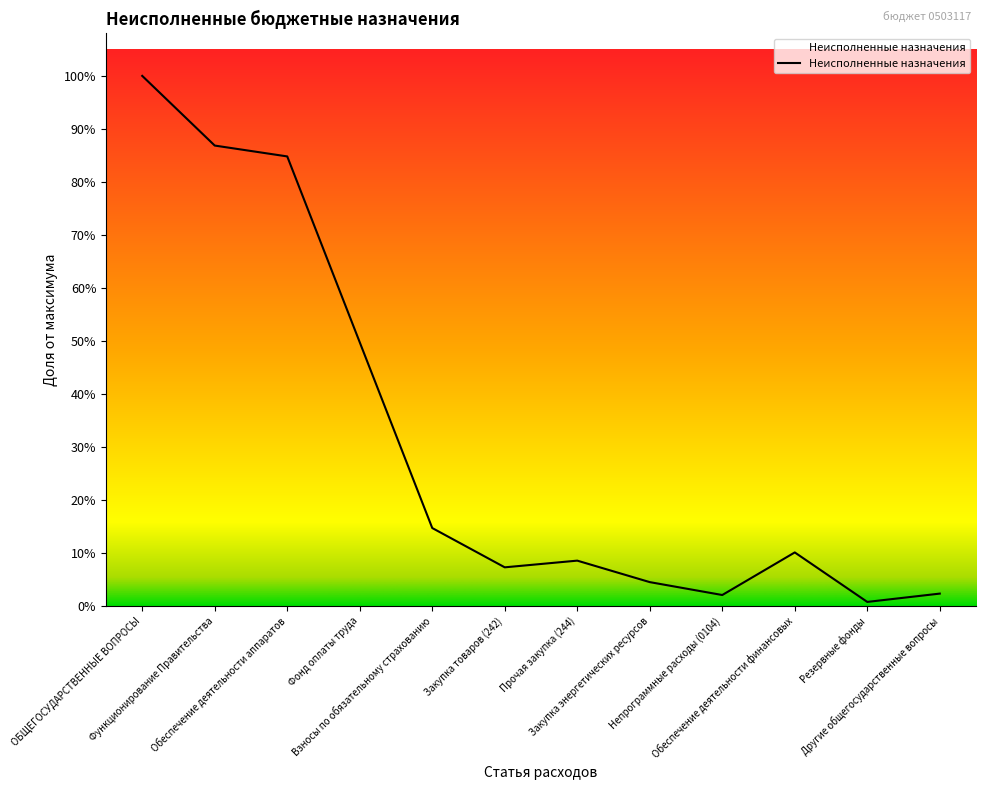

Does the chart have visible grid lines?

No